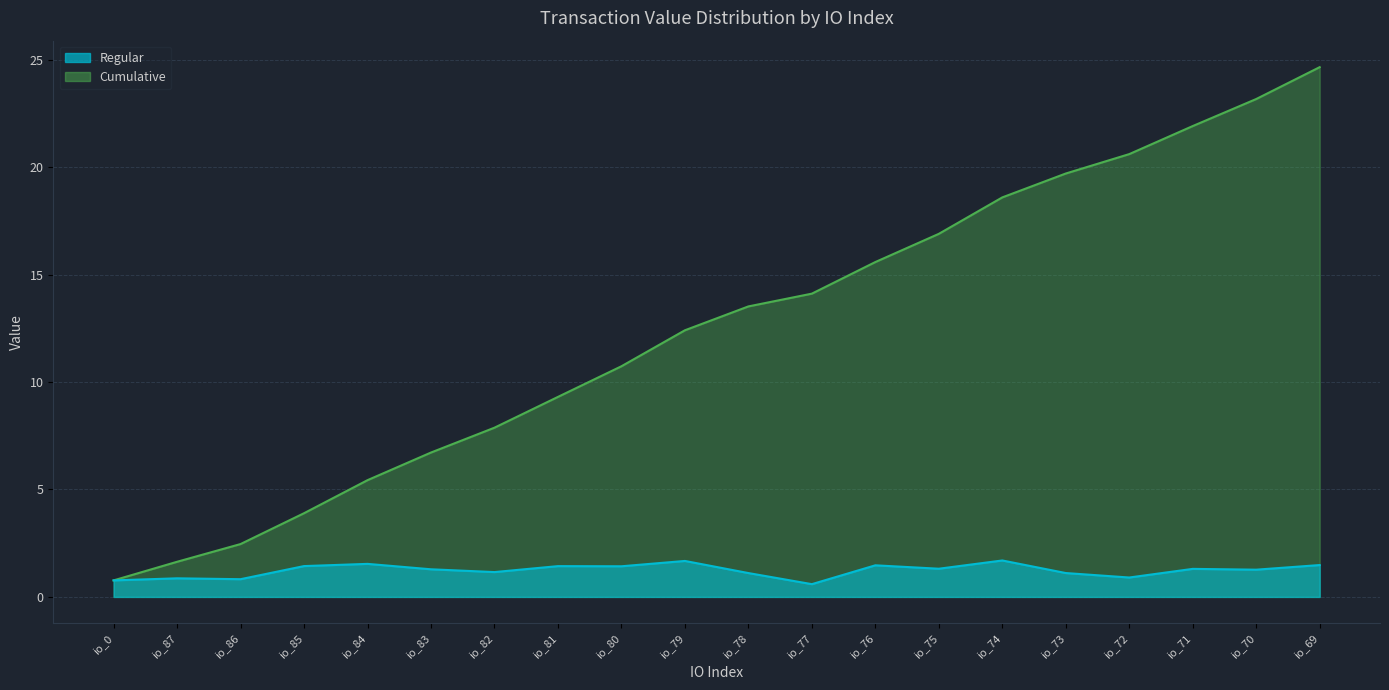

True or false: Regular and Cumulative cross at least once.

False